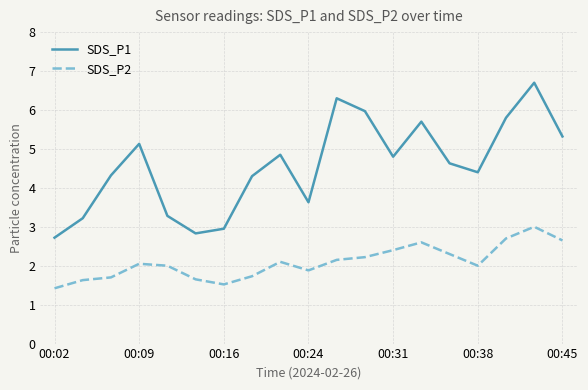

What is the difference between the maximum and minimum values in the SDS_P2 series?

1.6